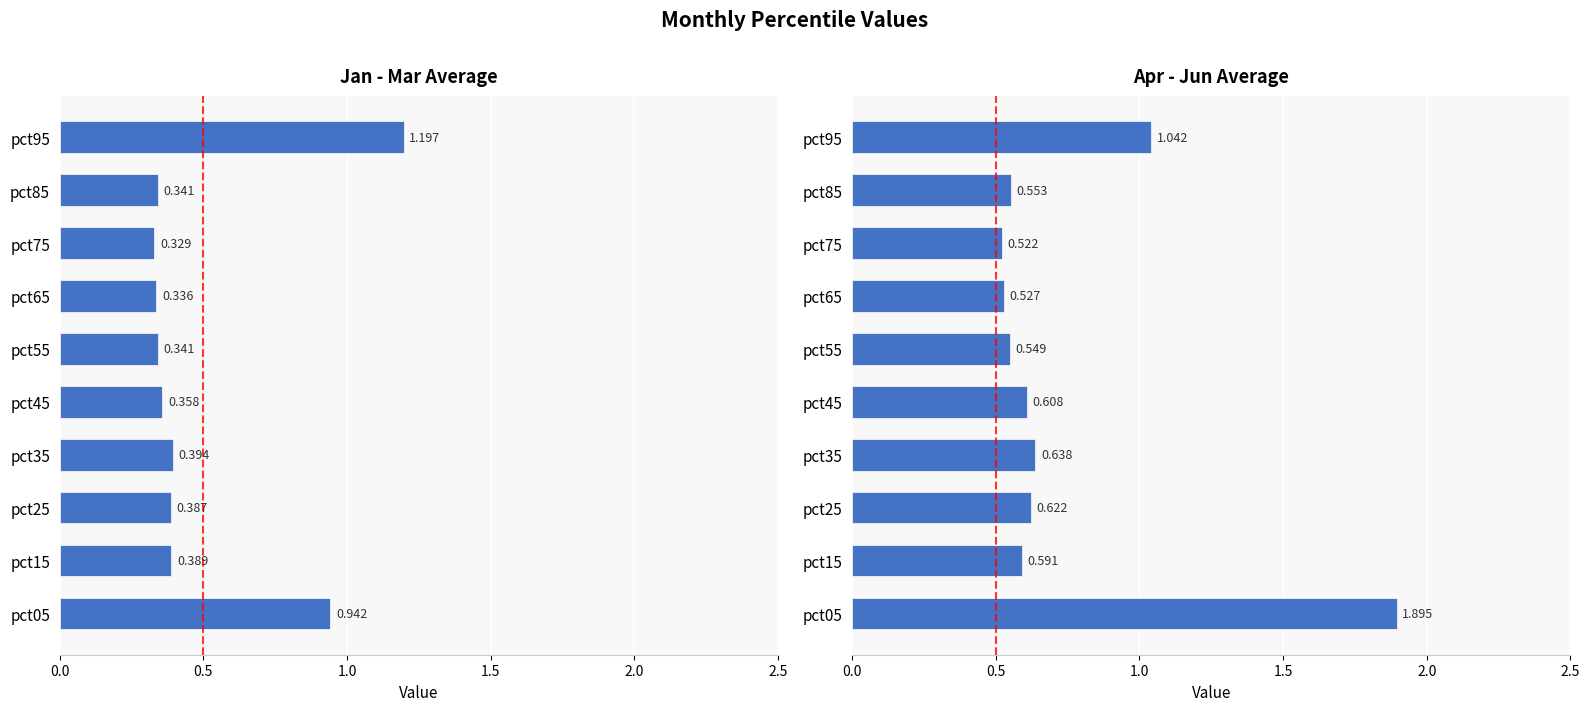

At how many categories does at least one series exceed 0?

10